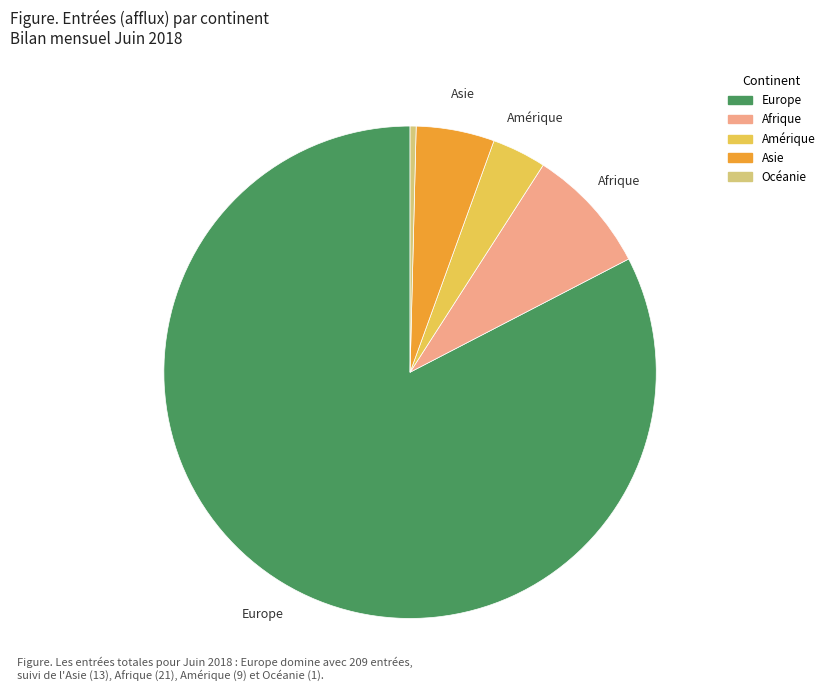

Does any single category account for the majority?

Yes